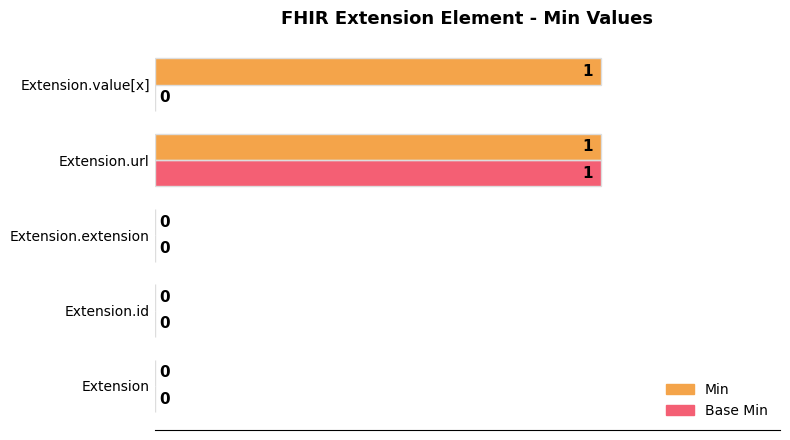

How many Base Min values are between 0 and 1?

5